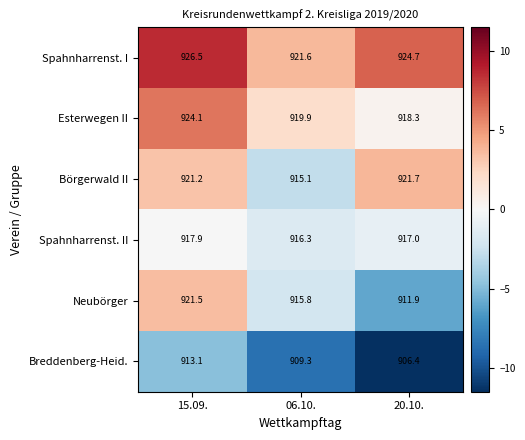

How many series are shown in this chart?

6